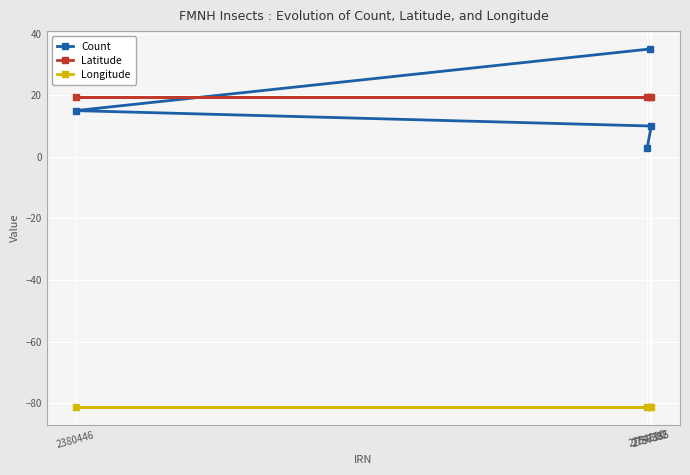

What is the difference between the second highest and minimum values in the Count series?

12.0